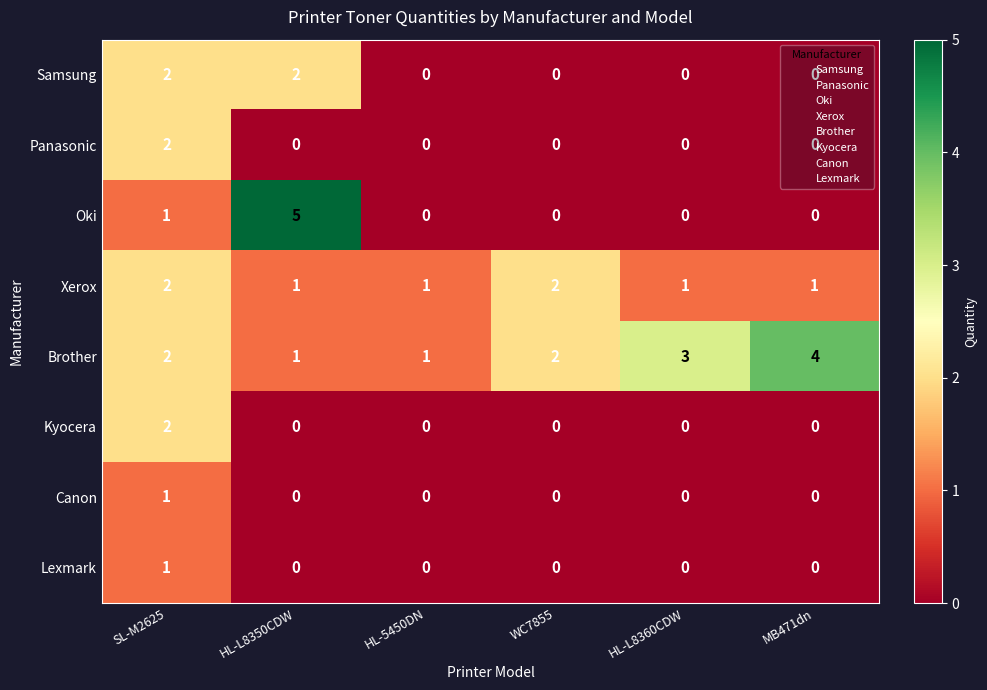

Between HL-5450DN and MB471dn, which series saw the biggest shift?

Brother